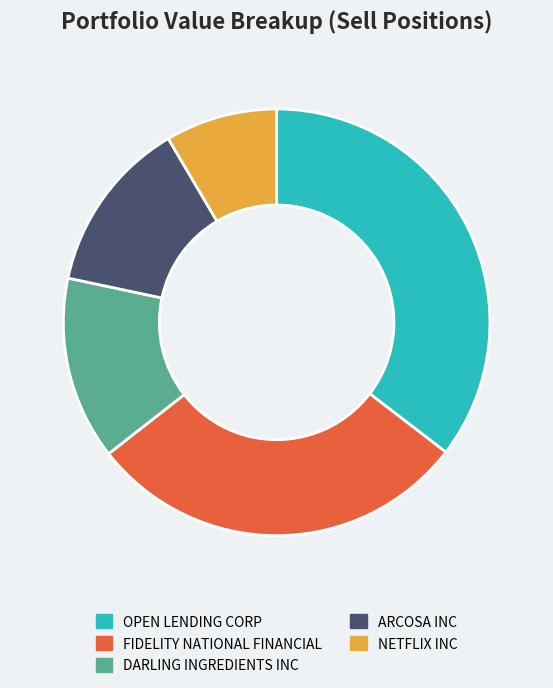

What is the largest slice in the pie chart?

OPEN LENDING CORP